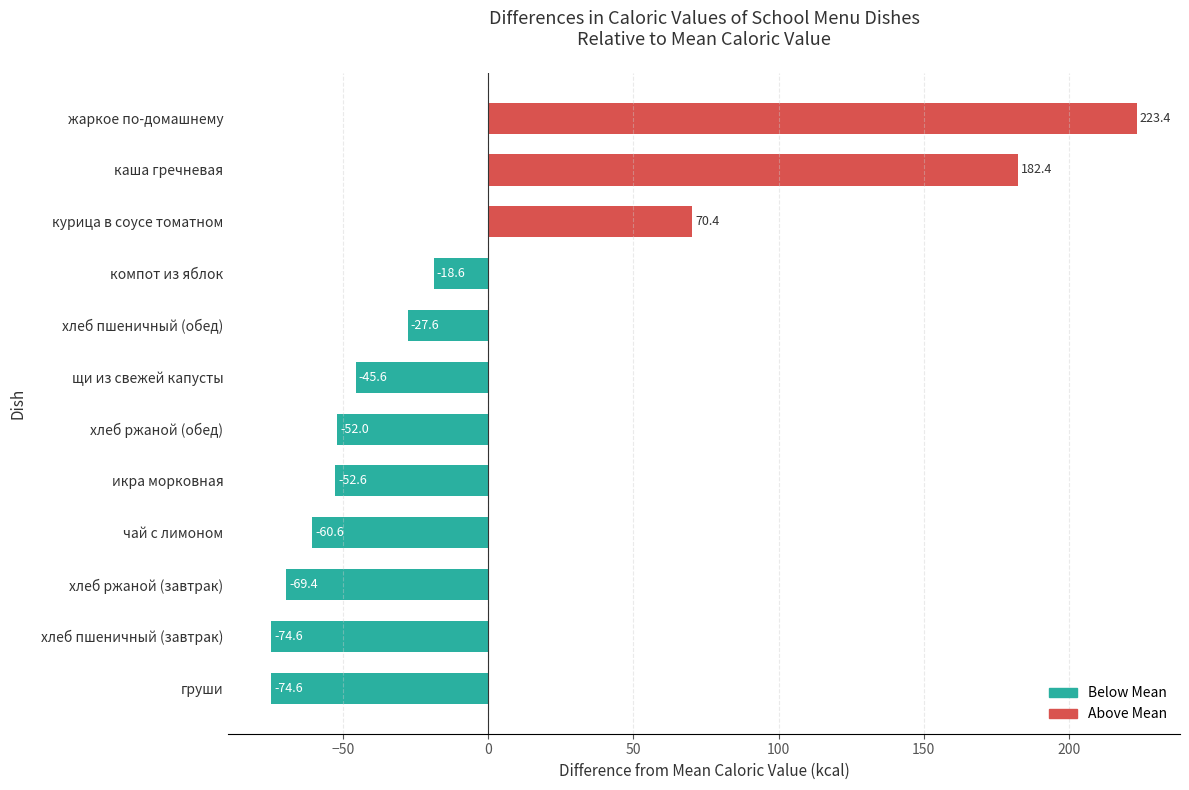

Which has a higher value, компот из яблок or груши?

компот из яблок